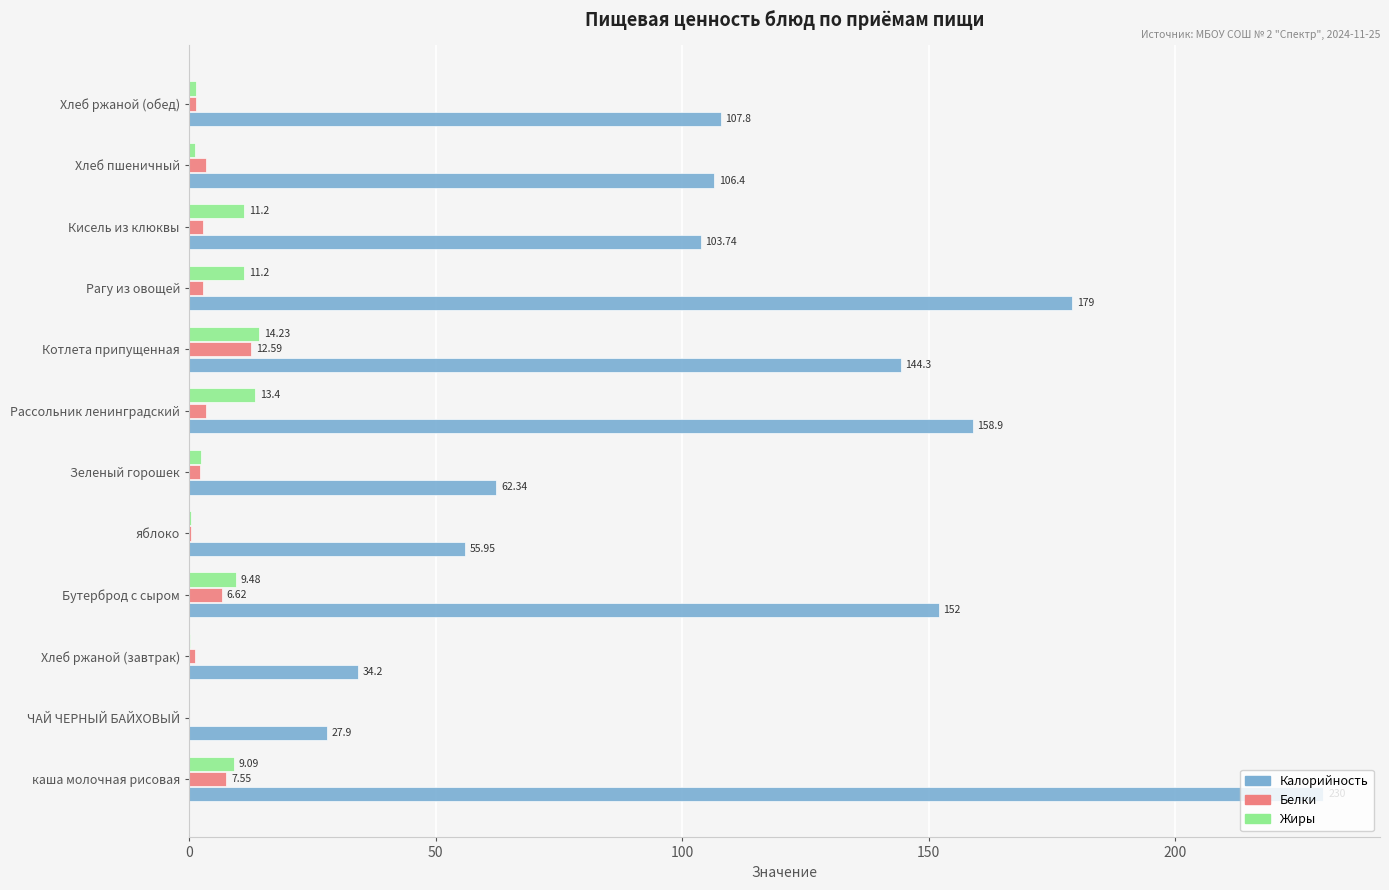

Which series changed the most between ЧАЙ ЧЕРНЫЙ БАЙХОВЫЙ and яблоко?

Калорийность